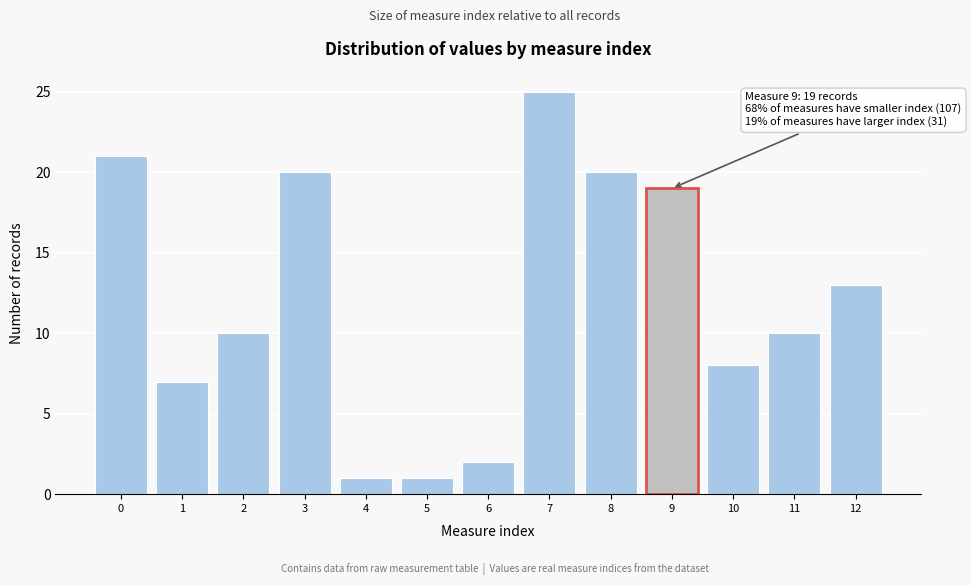

Which range on the x-axis has the tallest bar?

6.5 to 7.5